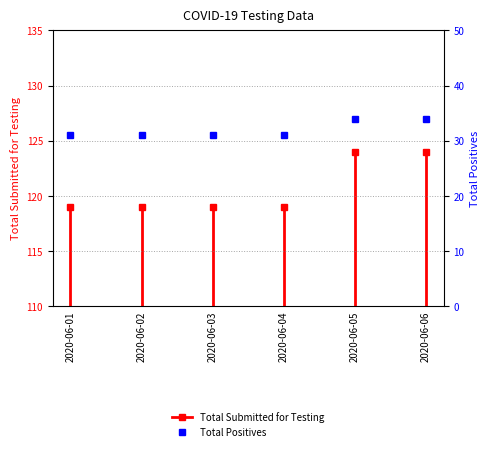

The chart shows a value of 185 at 2020-06-02. True or false?

False